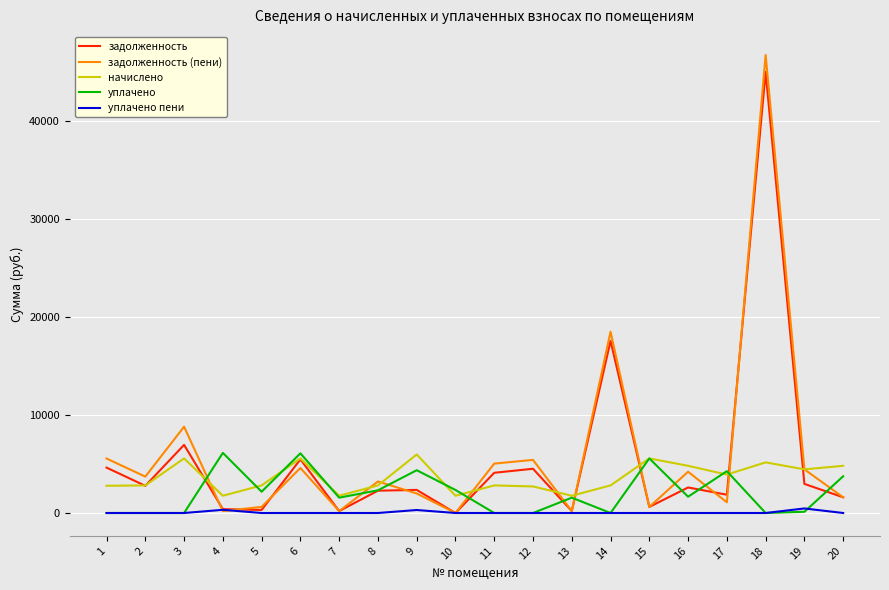

Which series changed the most between 14 and 16?

задолженность